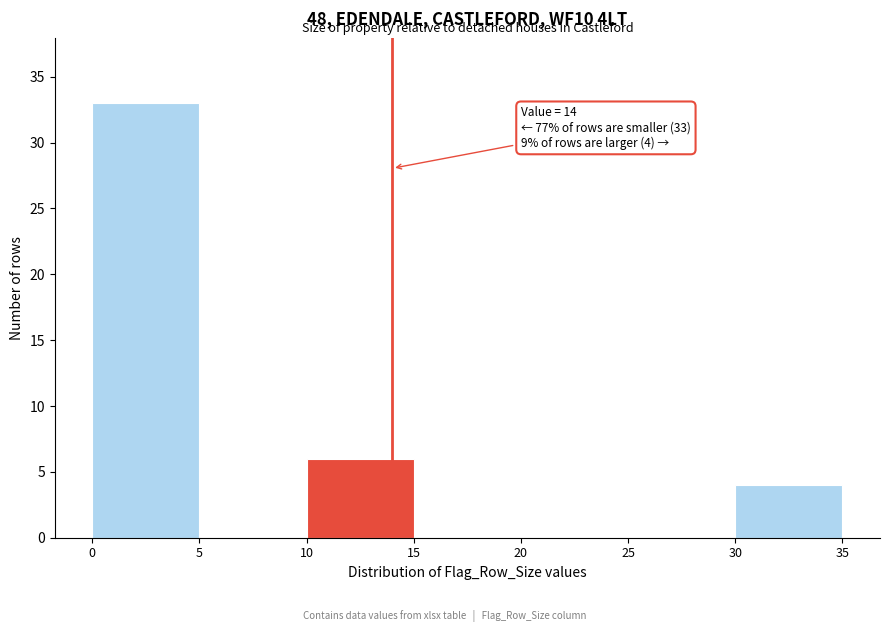

Over which range of the x-axis is the bar tallest?

0 to 5